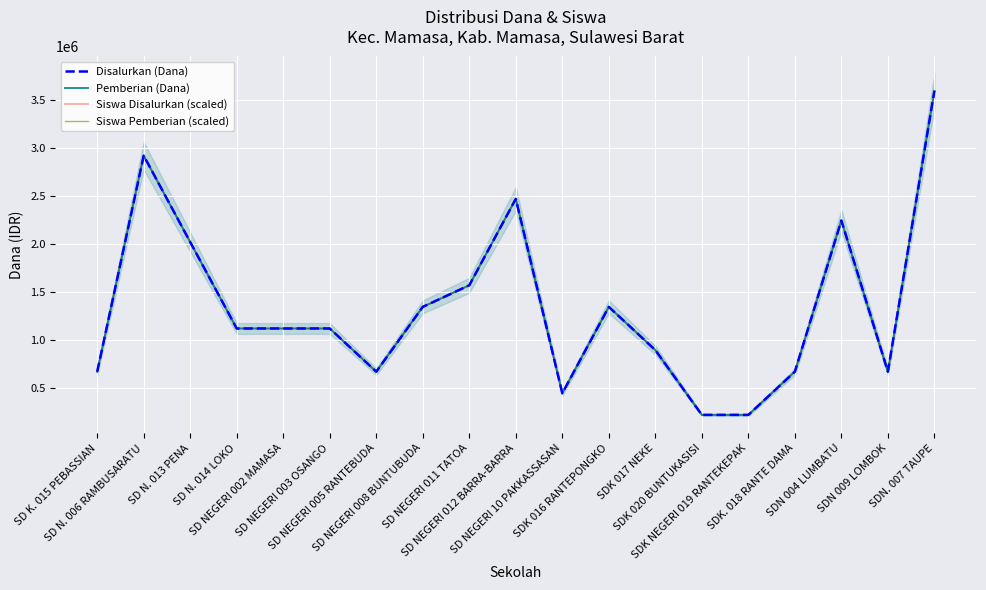

Which category has the lowest value across all series?

SDK 020 BUNTUKASISI